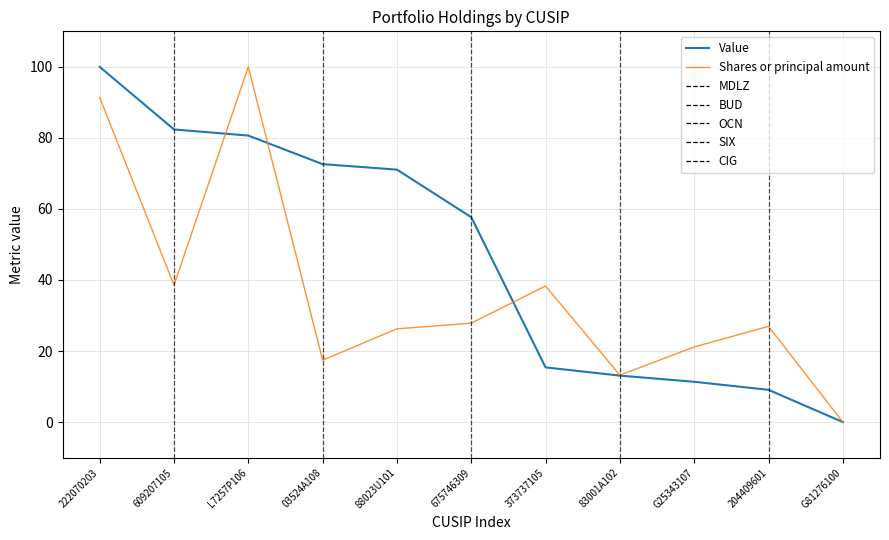

What position from the left is L7257P106?

3